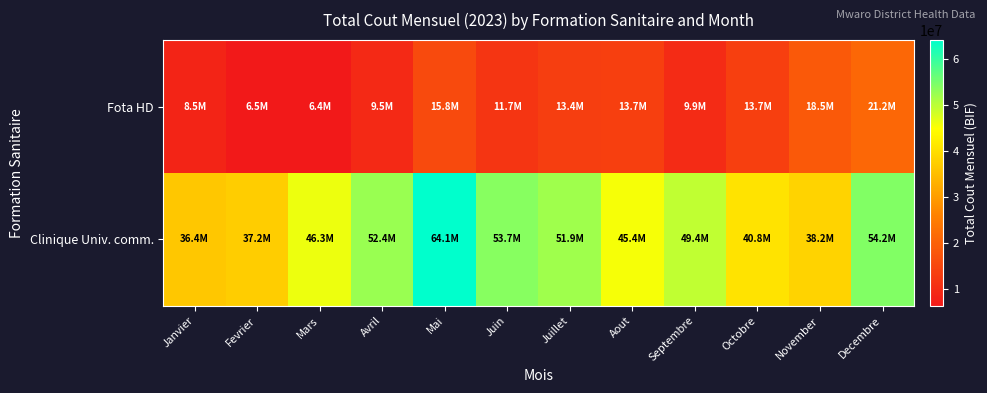

Reading left to right, transcribe all the data shown in this chart.

Fota HD: Janvier=8510183	Fevrier=6544583	Mars=6360983	Avril=9450391	Mai=15806600	Juin=11673700	Juillet=13352700	Aout=13702050	Septembre=9930500	Octobre=13658500	November=18456900	Decembre=21164583
Clinique Univ. comm.: Janvier=36406500	Fevrier=37248000	Mars=46261500	Avril=52410000	Mai=64072000	Juin=53714500	Juillet=51941500	Aout=45384000	Septembre=49439500	Octobre=40835000	November=38208000	Decembre=54203500